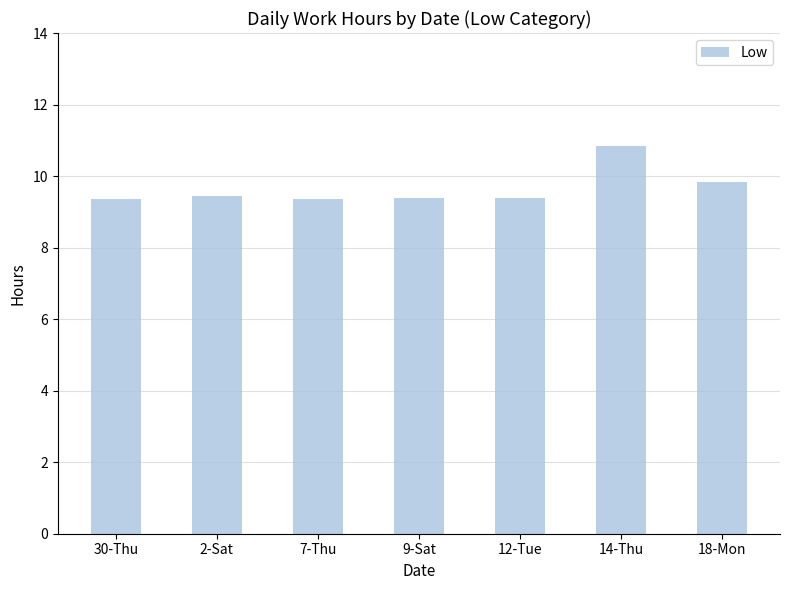

How many values are between 9 and 10?

6